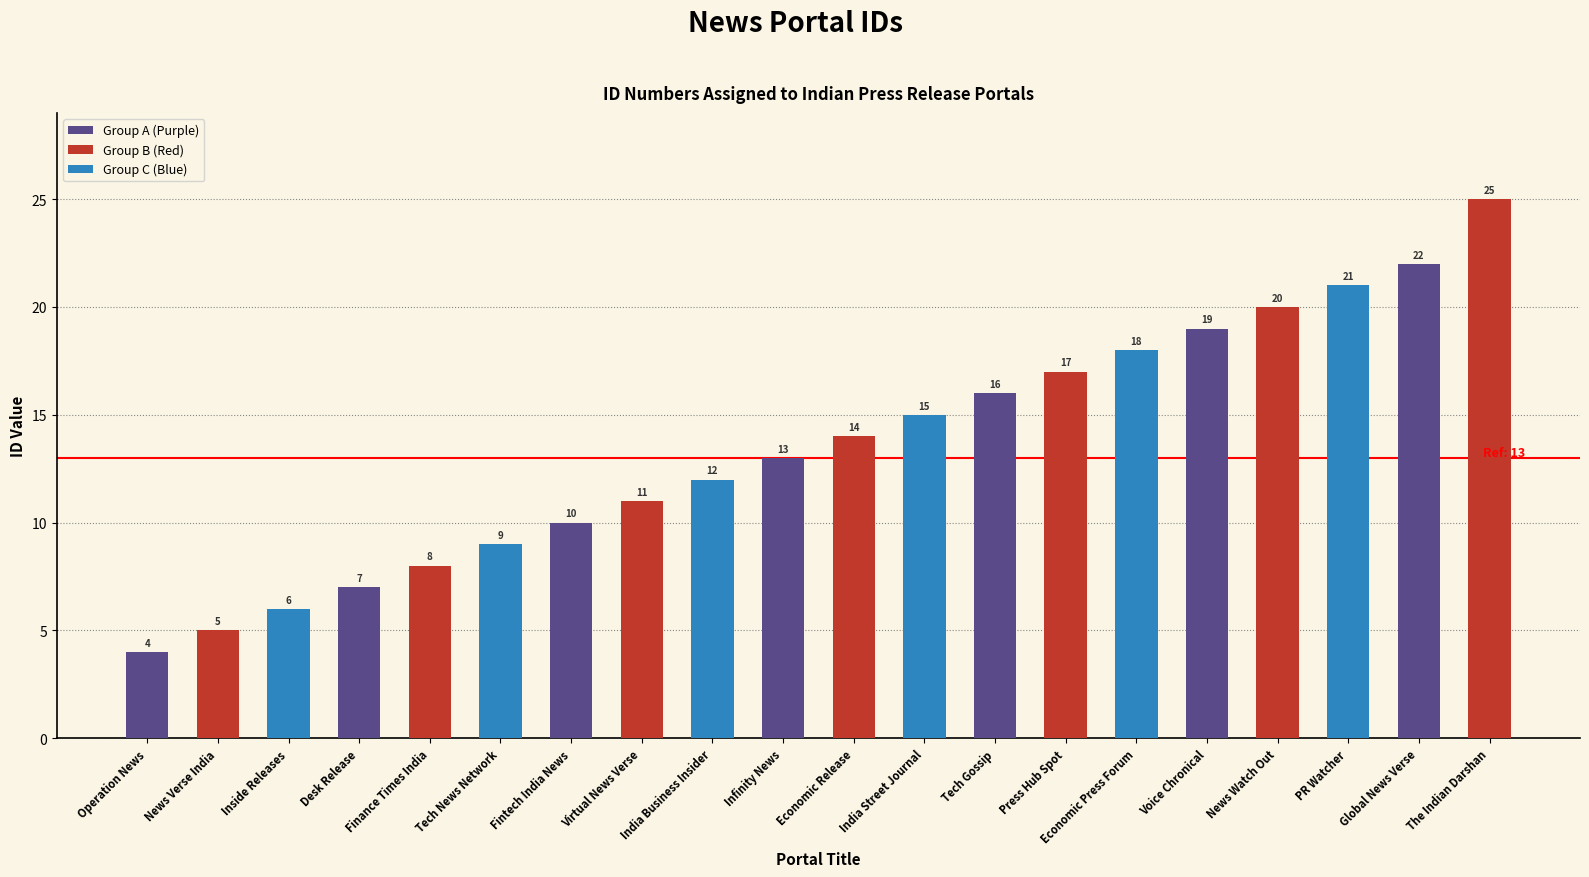

Reading right to left, what are all the values shown in this chart?

25	22	21	20	19	18	17	16	15	14	13	12	11	10	9	8	7	6	5	4